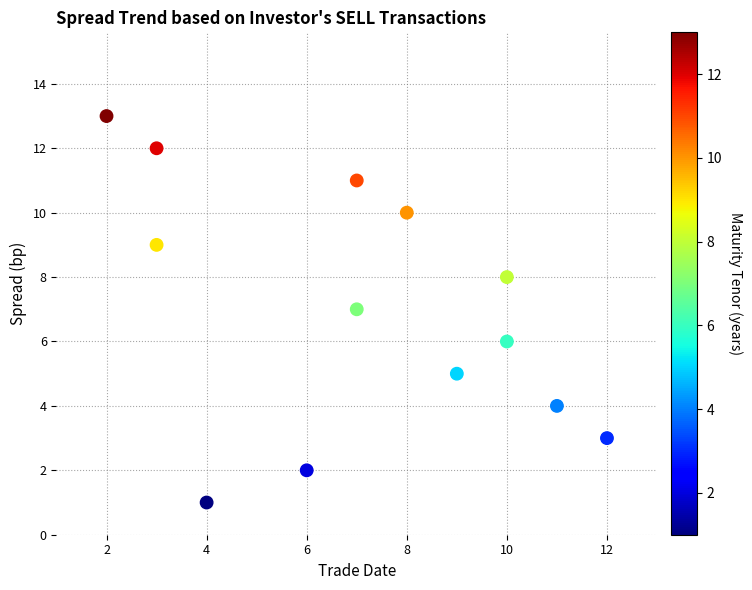

What is the range of Y values (max minus min)?

12